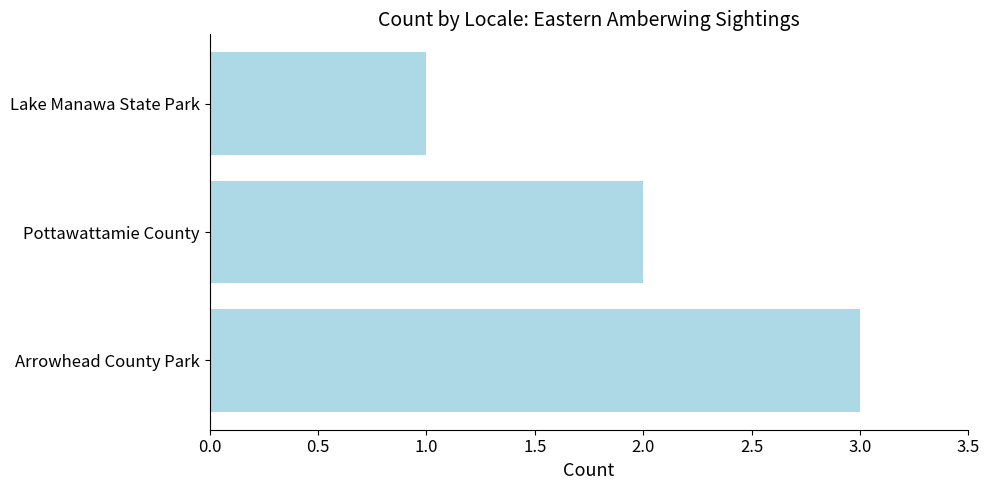

What is the maximum value shown in the chart?

3